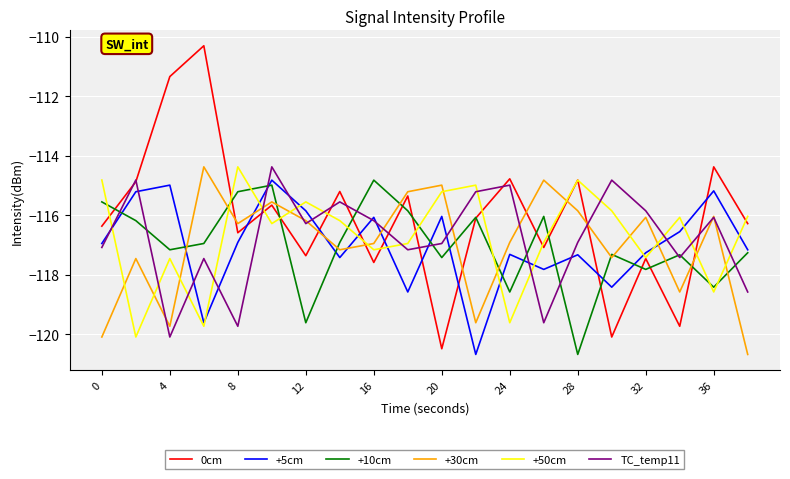

Which series has the largest range (max minus min)?

0cm